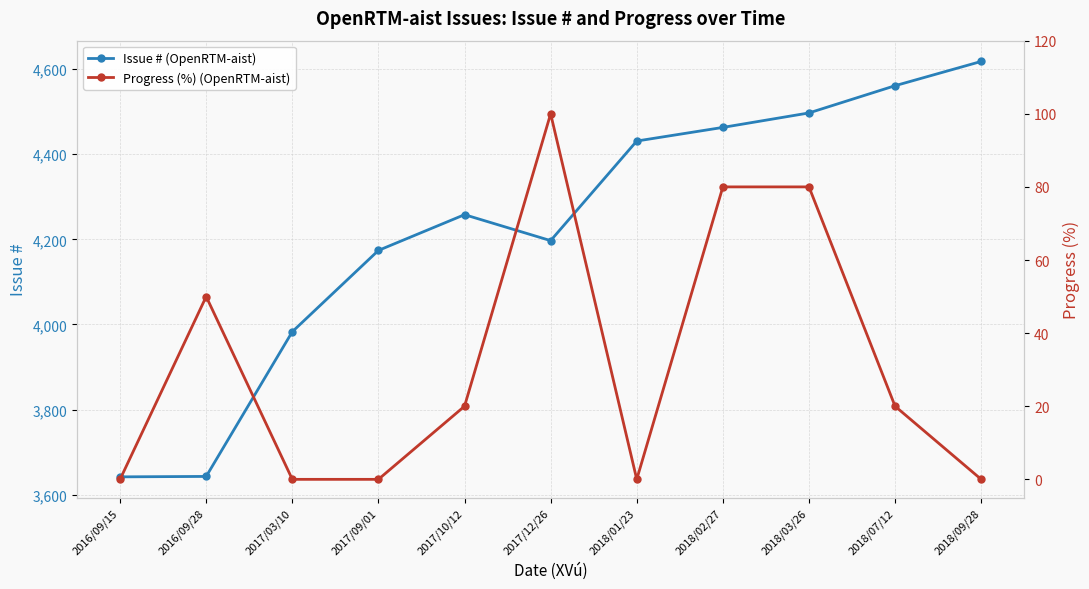

Is it true that Progress (%) (OpenRTM-aist) equals 36 at 2018/07/12?

False